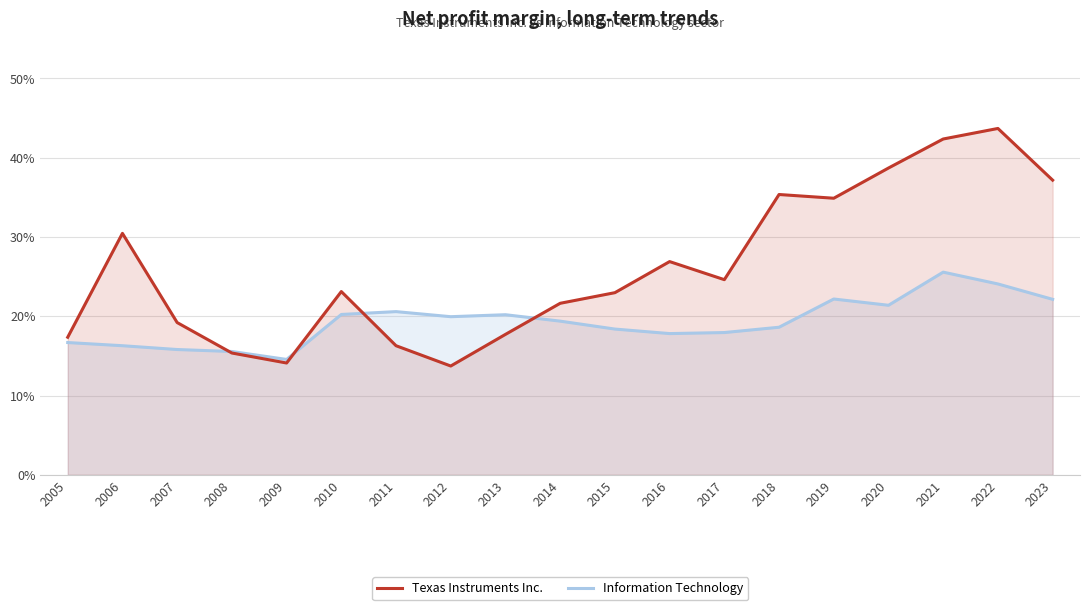

At which category is the sum across all series the highest?

2021